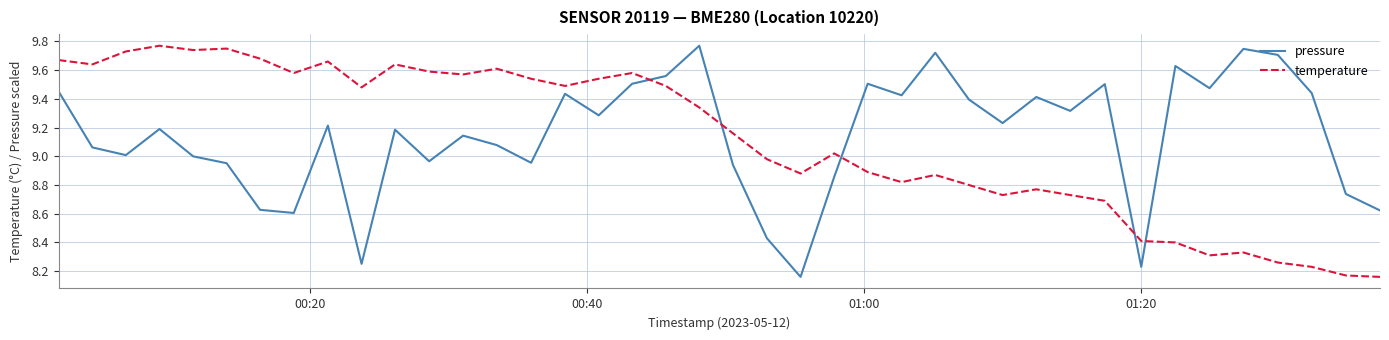

Which series has the largest total across all categories?

pressure